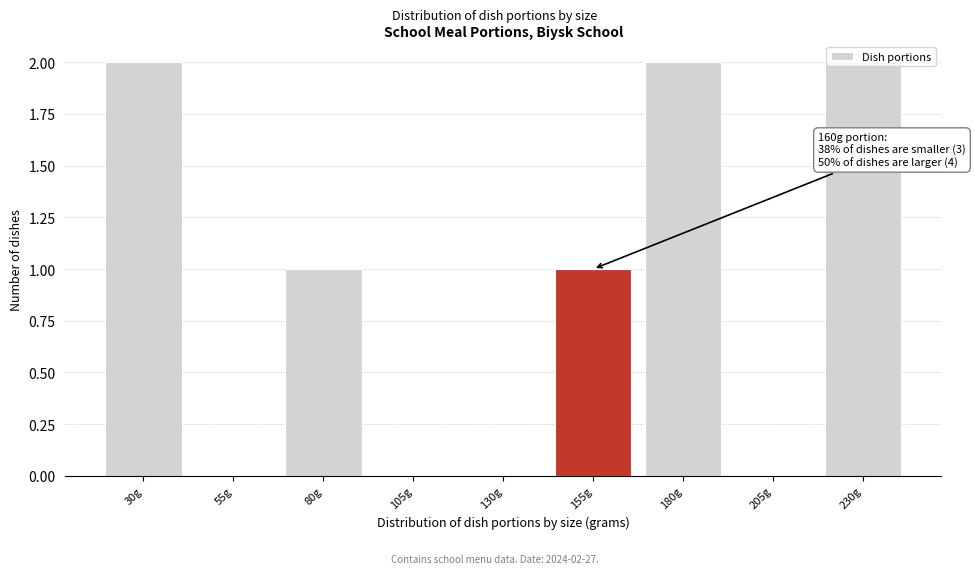

The chart shows a value of 1 at 80g. True or false?

True